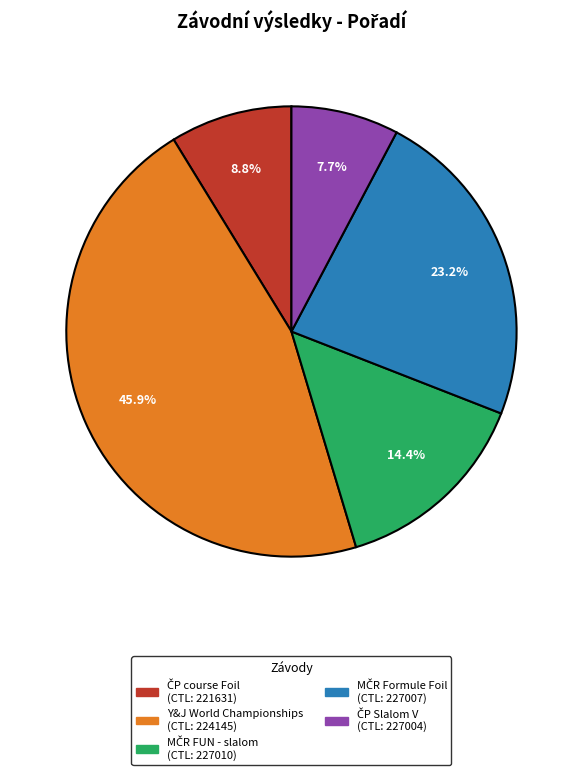

Is there any slice that represents more than half of the pie?

No